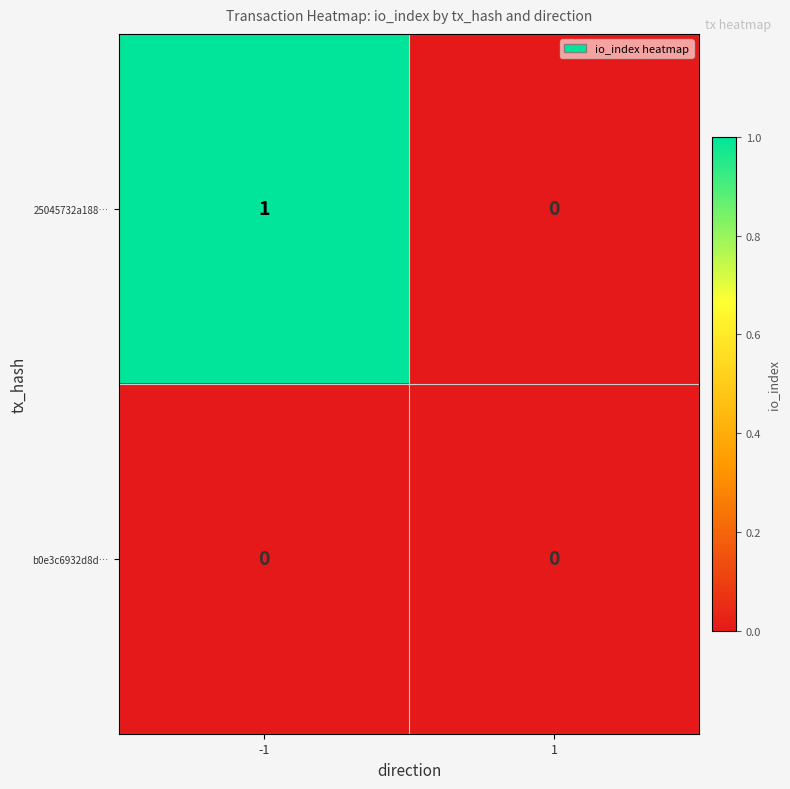

Rank the series by their maximum value, from lowest to highest.

b0e3c6932d8d…, 25045732a188…